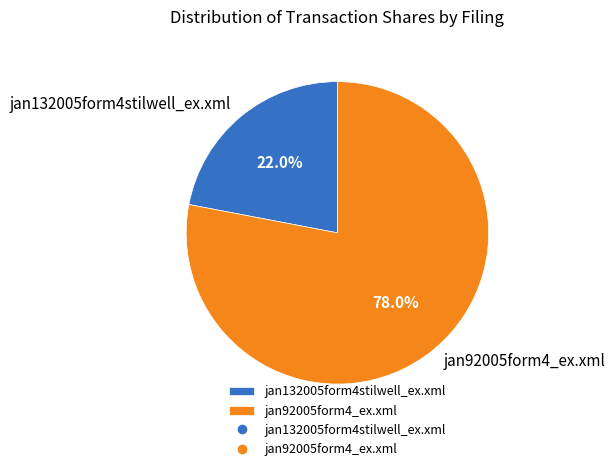

To the nearest percent, what is the difference between the jan92005form4_ex.xml and jan132005form4stilwell_ex.xml slice percentages?

56%